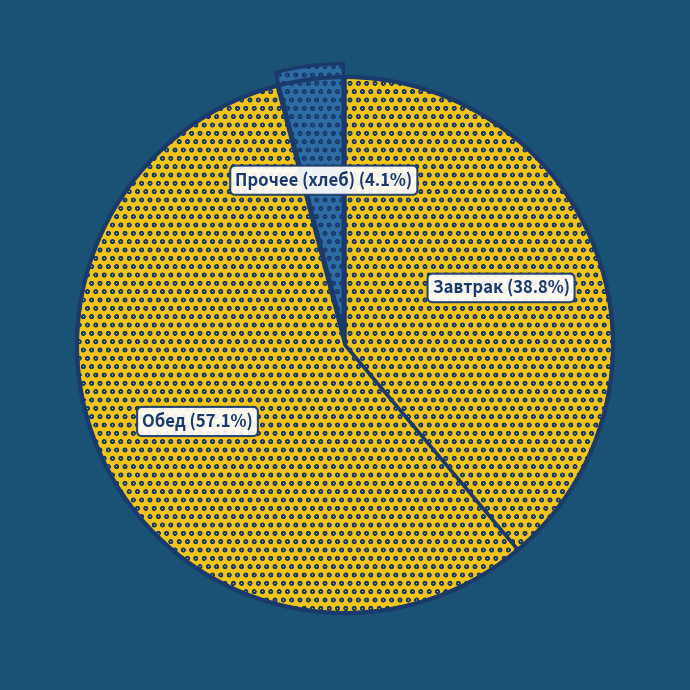

How many slices are in this pie chart?

3